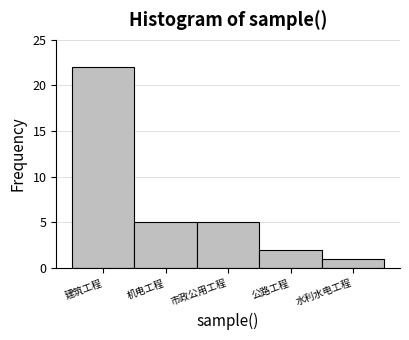

Reading right to left, transcribe all the data shown in this chart.

1	2	5	5	22